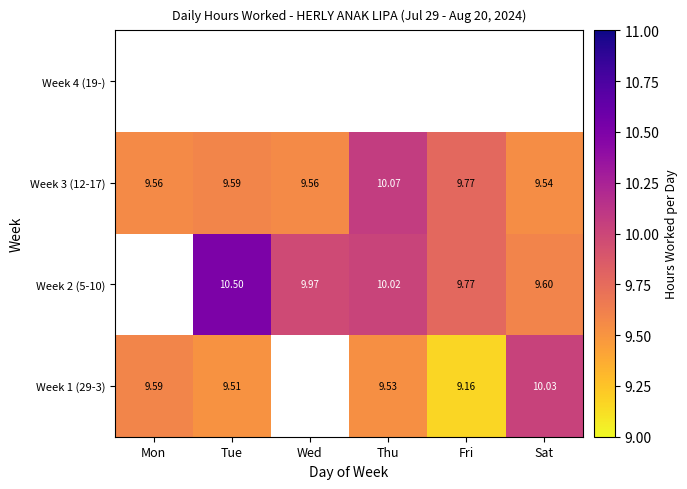

Which category has the highest value across all series?

Tue